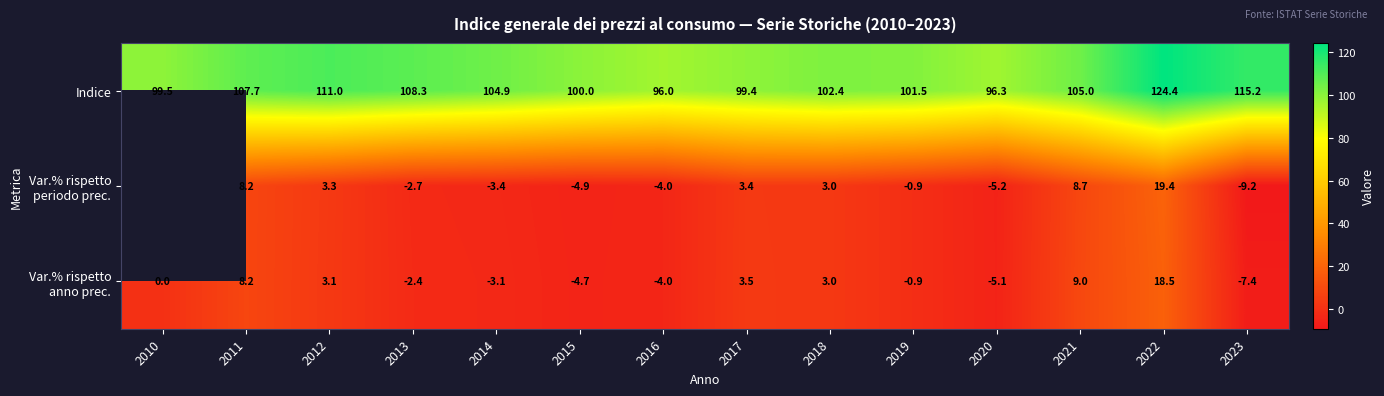

How many data points in Indice are less than 104?

7